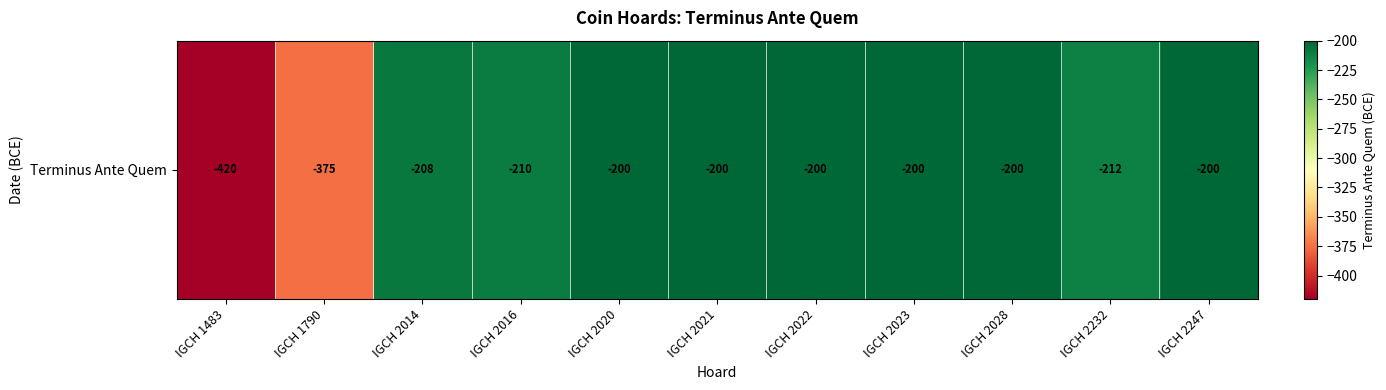

Reading left to right, transcribe all the data shown in this chart.

-420	-375	-208	-210	-200	-200	-200	-200	-200	-212	-200